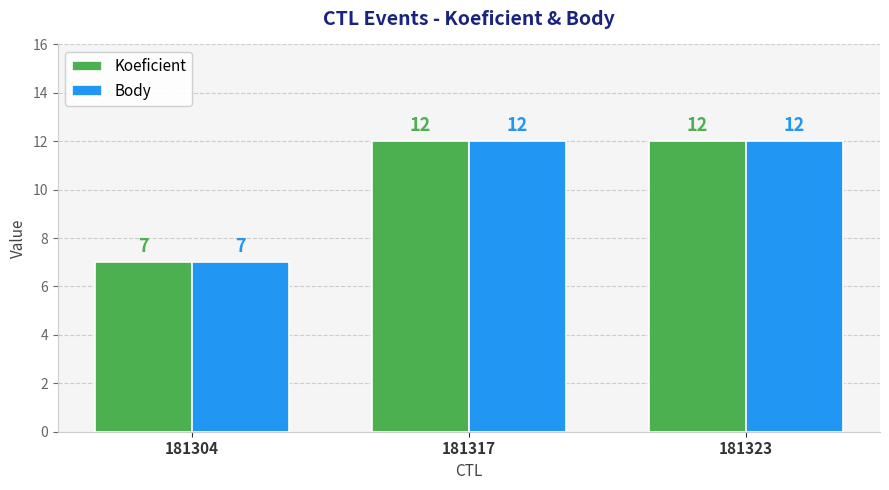

How many values in the Body series are below 12?

1